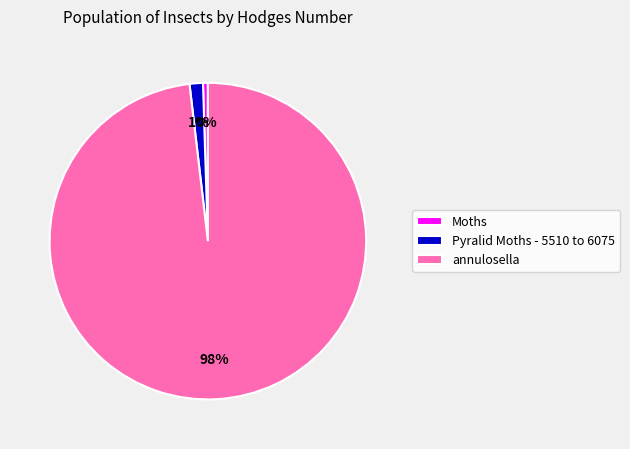

Which category has the biggest portion of the pie?

annulosella